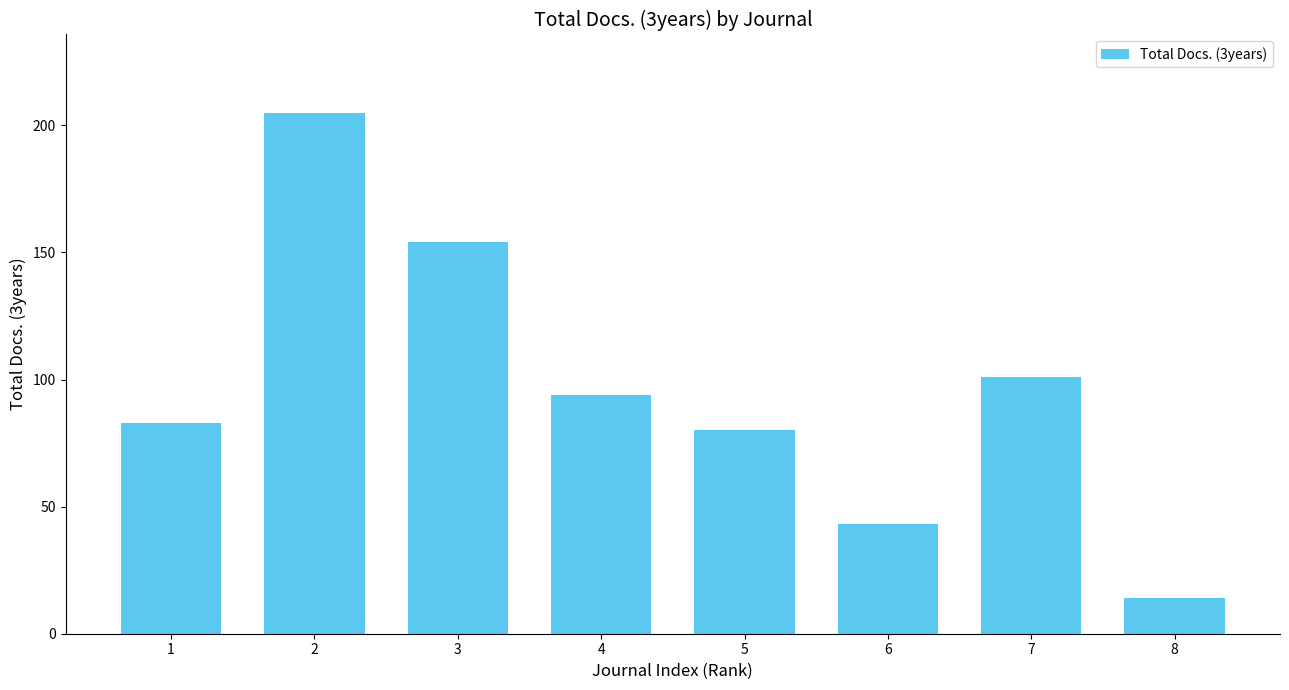

What is the average value?

97